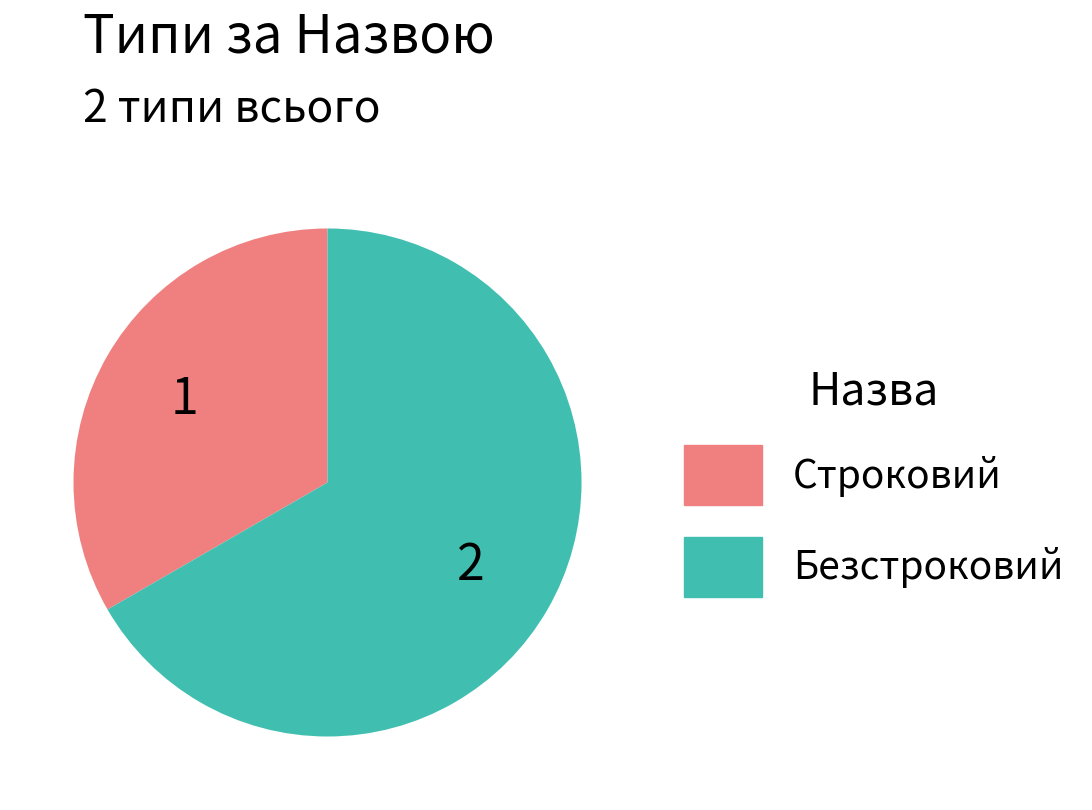

What is the smallest slice in the pie chart?

Строковий